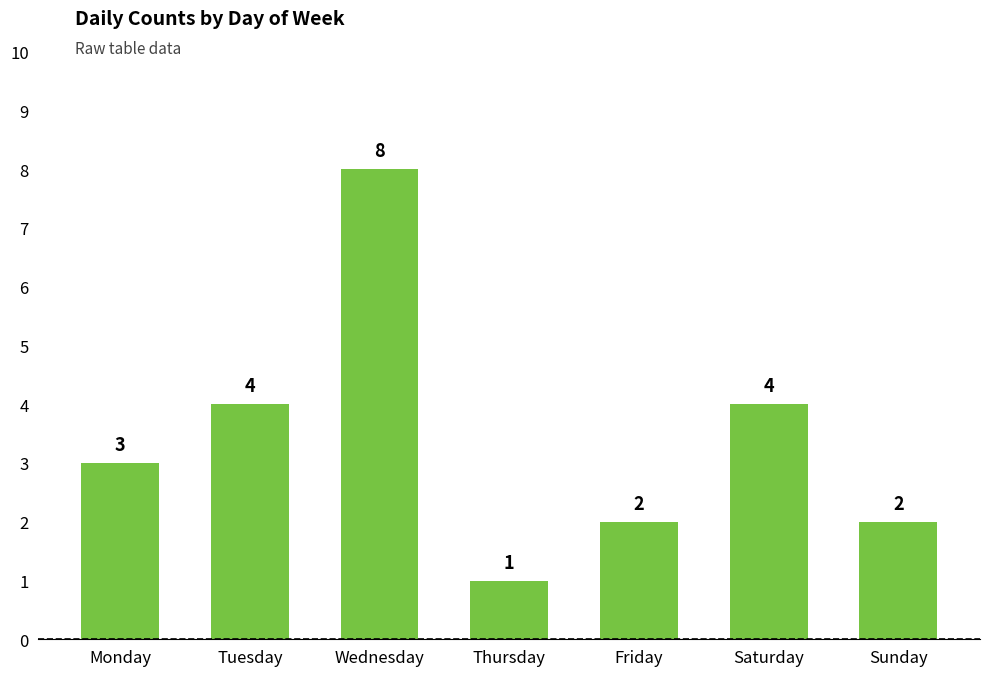

Reading left to right, transcribe all the data shown in this chart.

3	4	8	1	2	4	2